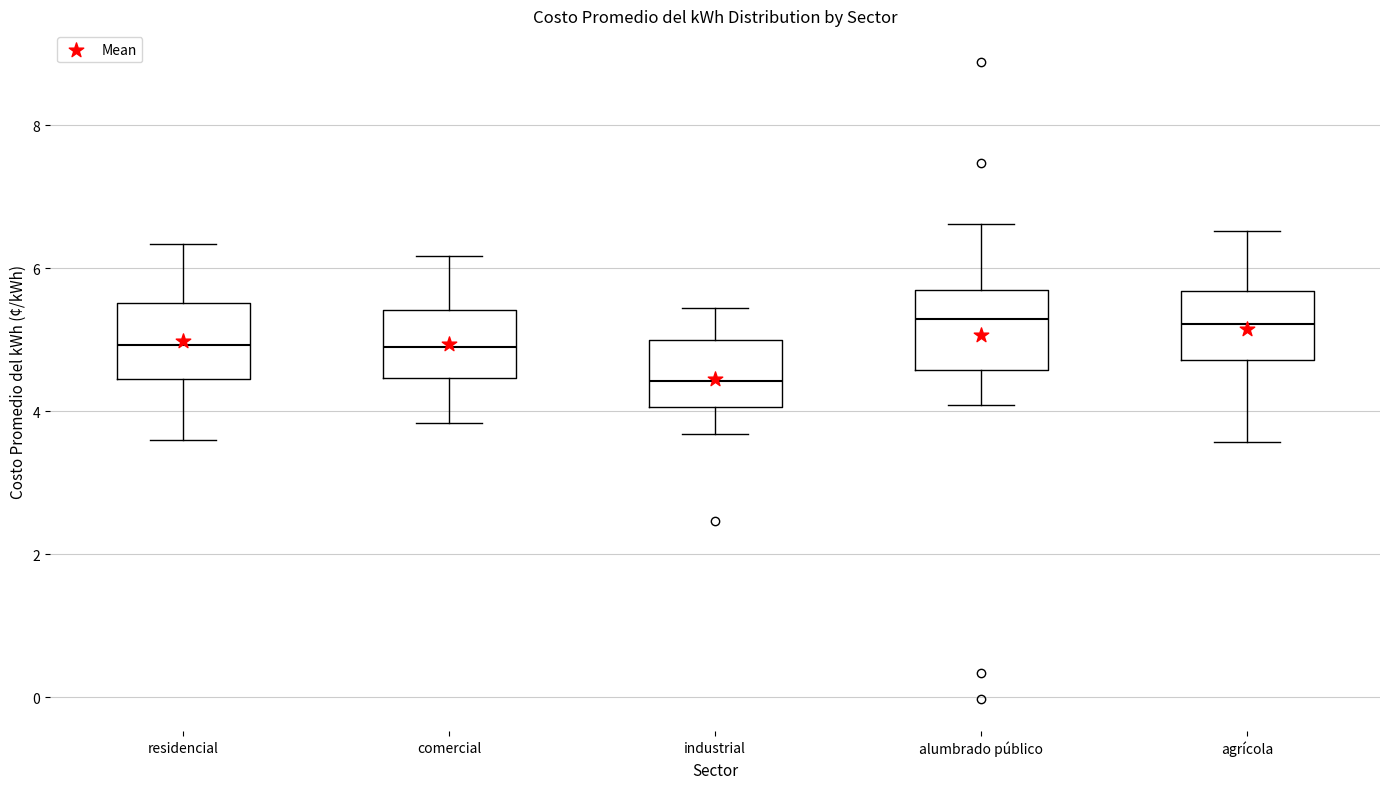

Reading left to right, transcribe this box plot: for each box, give where its median line is, the range the box spans, and where its two whiskers end, as read against the y-axis. The values are not printed on the chart, so give them approximately, as read against the axis.

residencial: median 5.0, box 4.4 to 5.6, whiskers 3.6 to 6.4
comercial: median 4.8, box 4.4 to 5.4, whiskers 3.8 to 6.2
industrial: median 4.4, box 4.0 to 5.0, whiskers 3.6 to 5.4
alumbrado público: median 5.2, box 4.6 to 5.6, whiskers 4.0 to 6.6
agrícola: median 5.2, box 4.8 to 5.6, whiskers 3.6 to 6.6